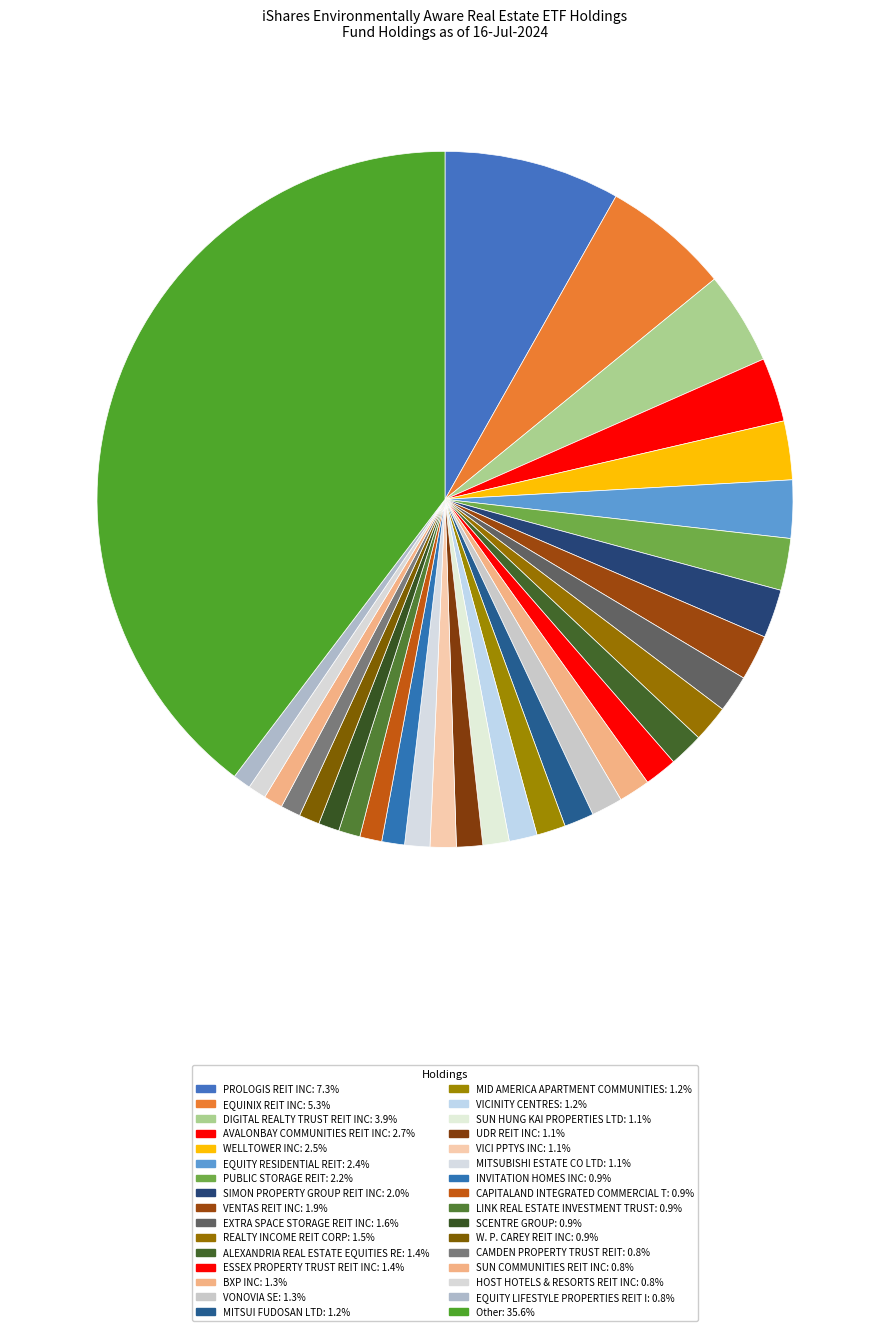

Which slice is the largest?

Other